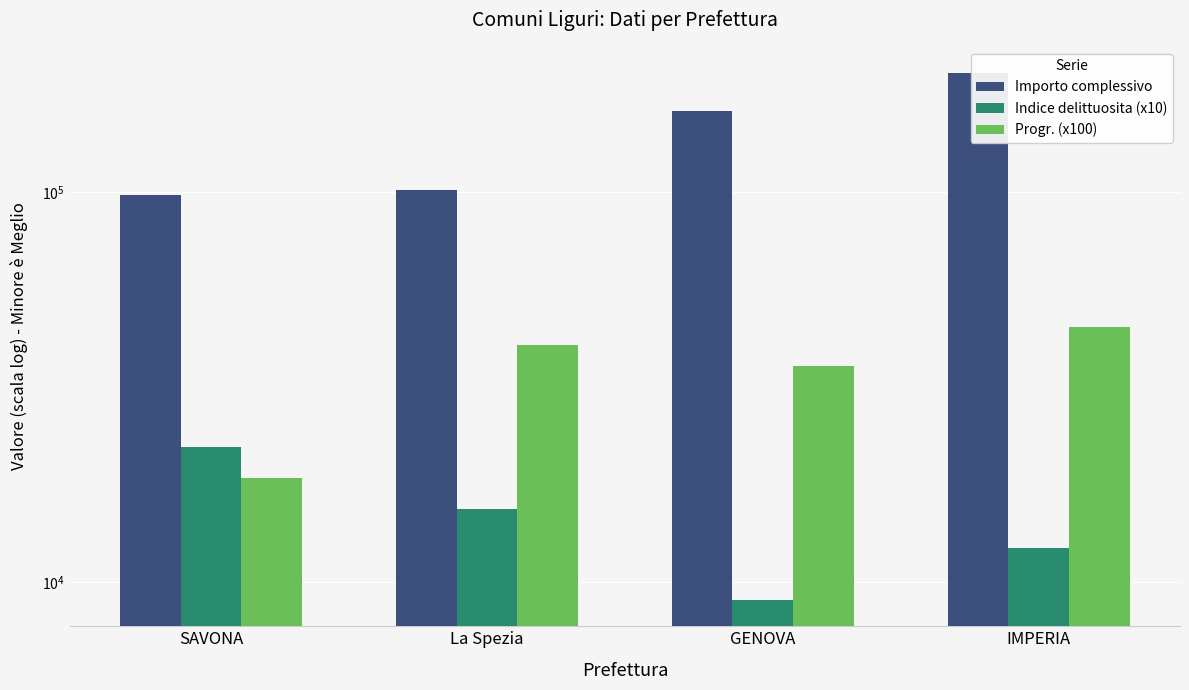

What is the minimum value for Importo complessivo?

98497.3